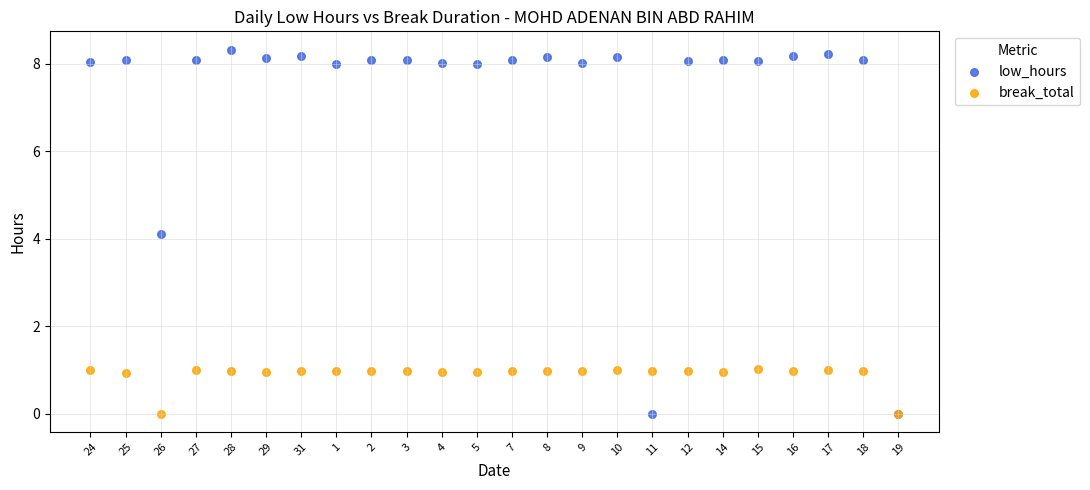

What are all the series names shown in the legend?

low_hours, break_total